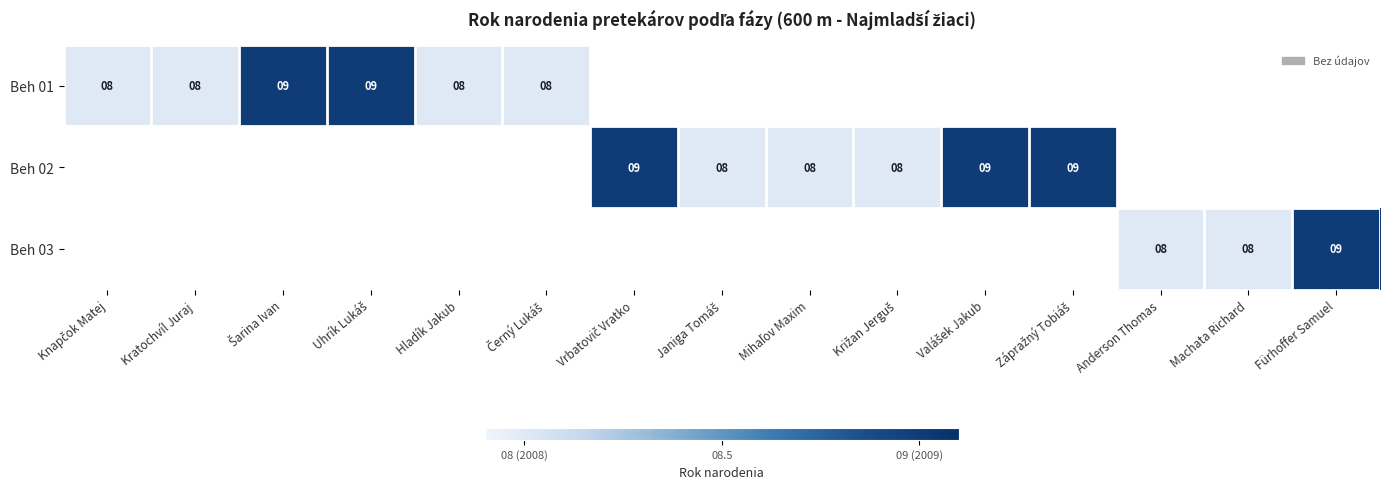

Rank the categories by Beh 03 value from highest to lowest.

Fürhoffer Samuel, Knapčok Matej, Kratochvíl Juraj, Šarina Ivan, Uhrík Lukáš, Hladík Jakub, Černý Lukáš, Vrbatovič Vratko, Janiga Tomáš, Mihaľov Maxim, Križan Jerguš, Valášek Jakub, Zápražný Tobiáš, Anderson Thomas, Machata Richard